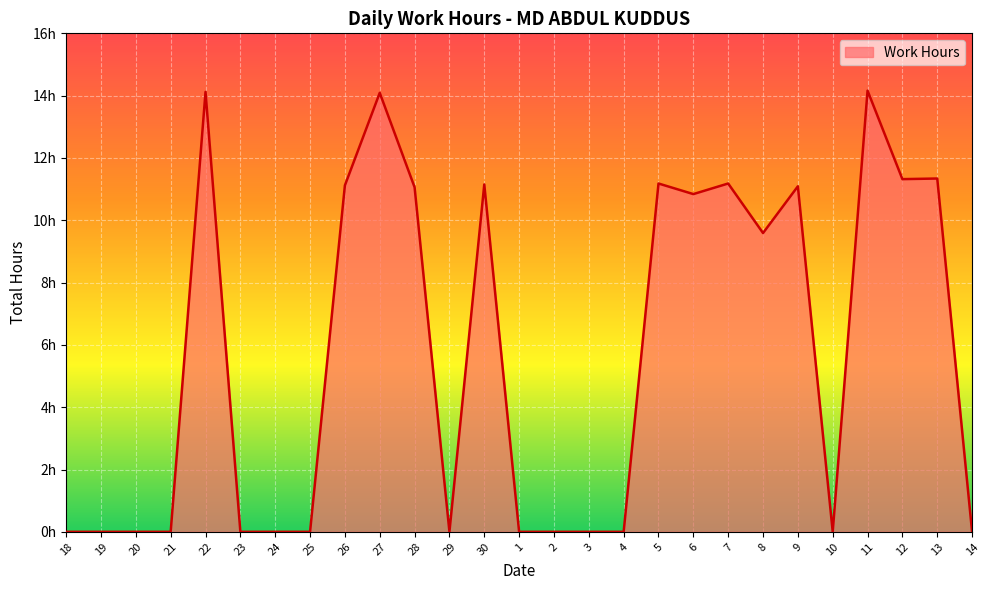

Does the chart have visible grid lines?

Yes